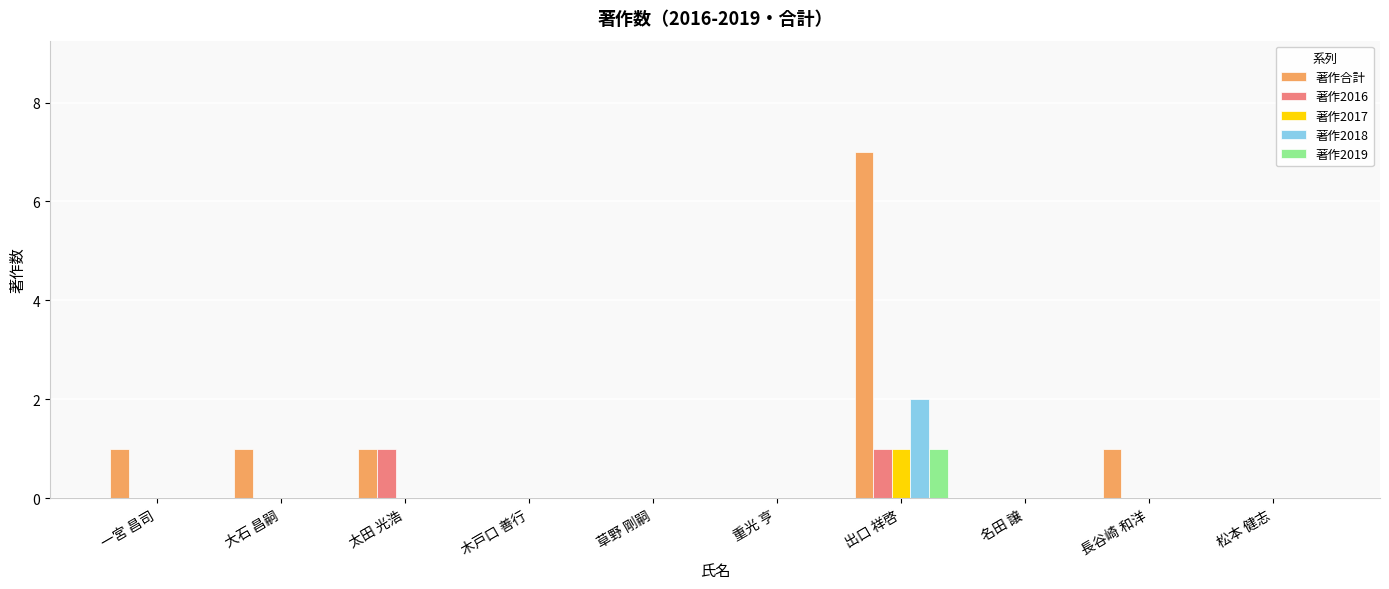

What is the highest value of the 著作2019 series?

1